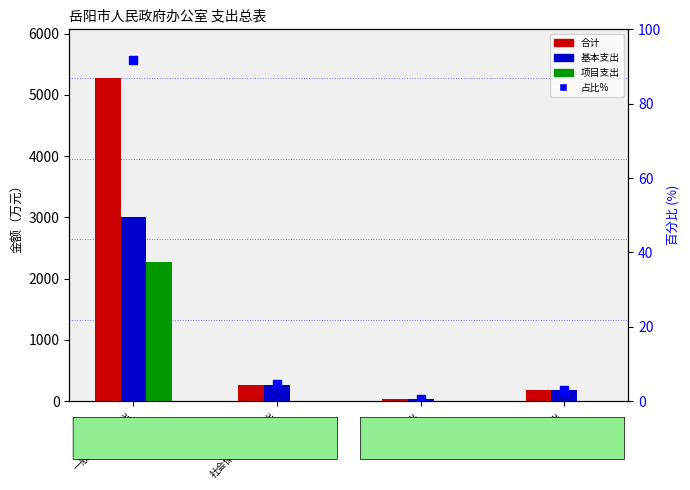

At which category is the sum across all series the highest?

一般公共服务支出